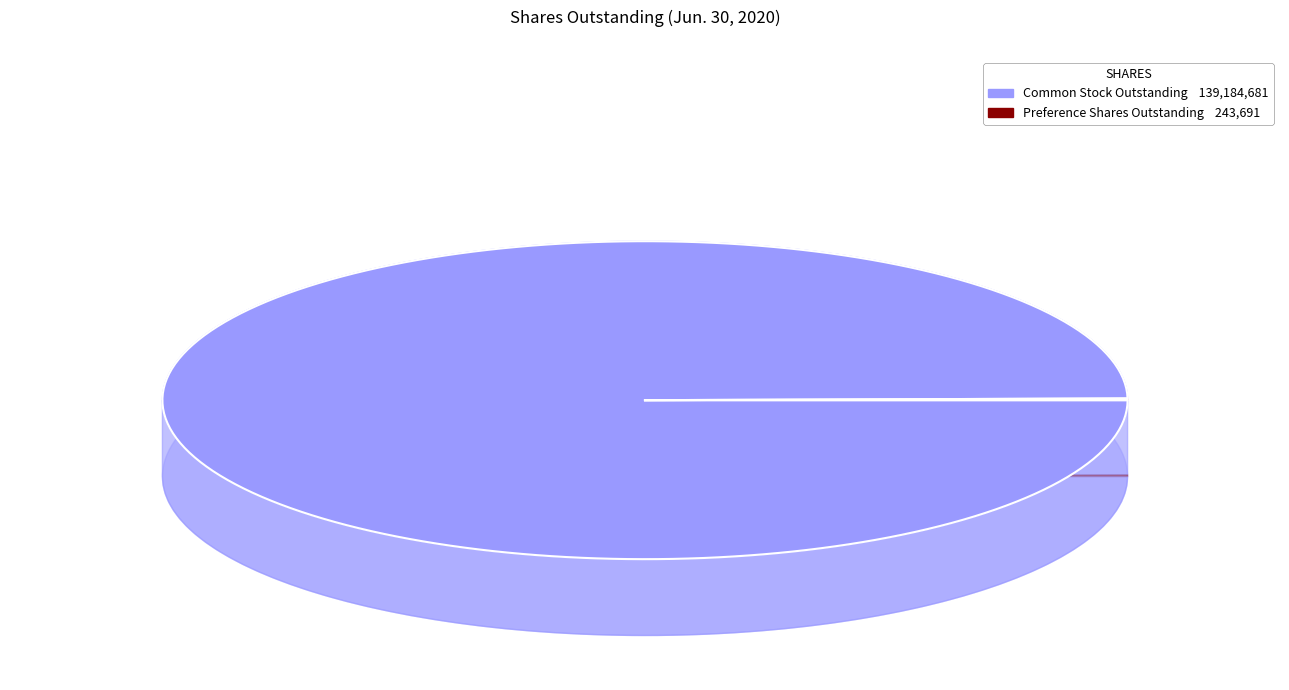

To the nearest percent, what is the combined percentage of Preference Shares, Shares Outstanding and Common Stock, Shares Outstanding?

100%